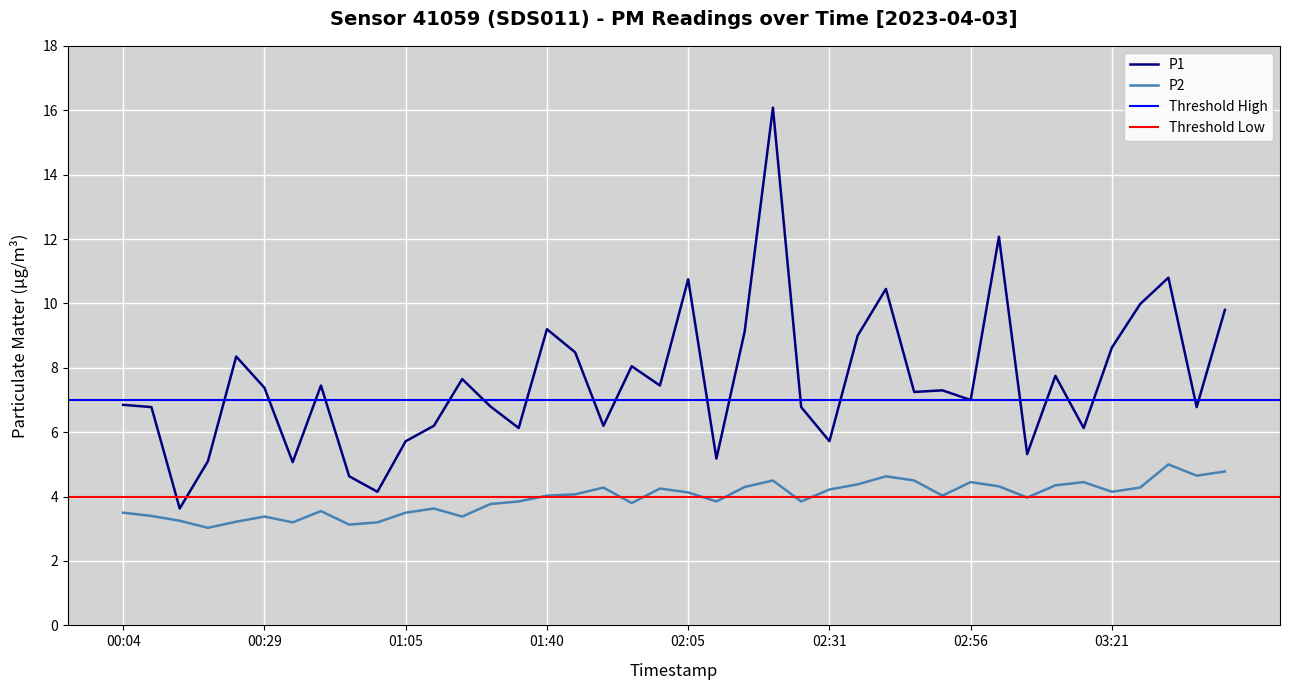

How many data points does each series have?

40